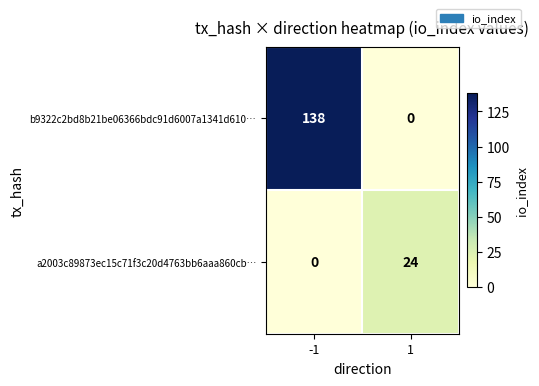

What is the spread (max minus min) of values at 1?

24